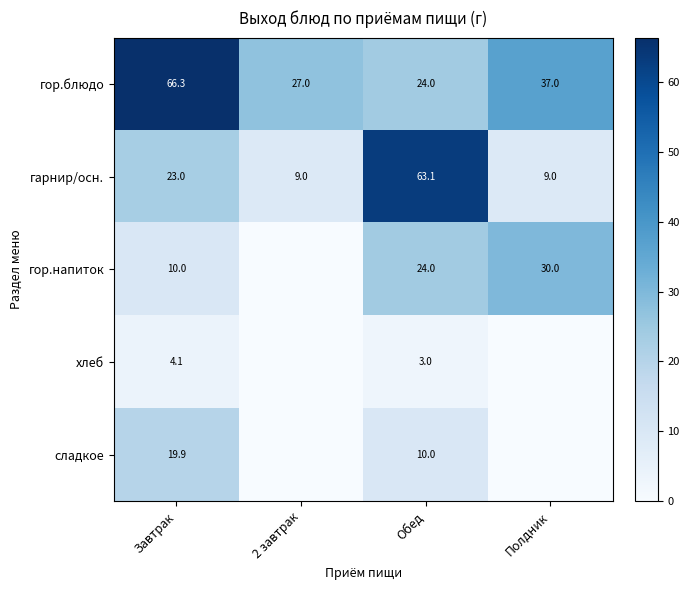

At how many categories does at least one series exceed 16?

4